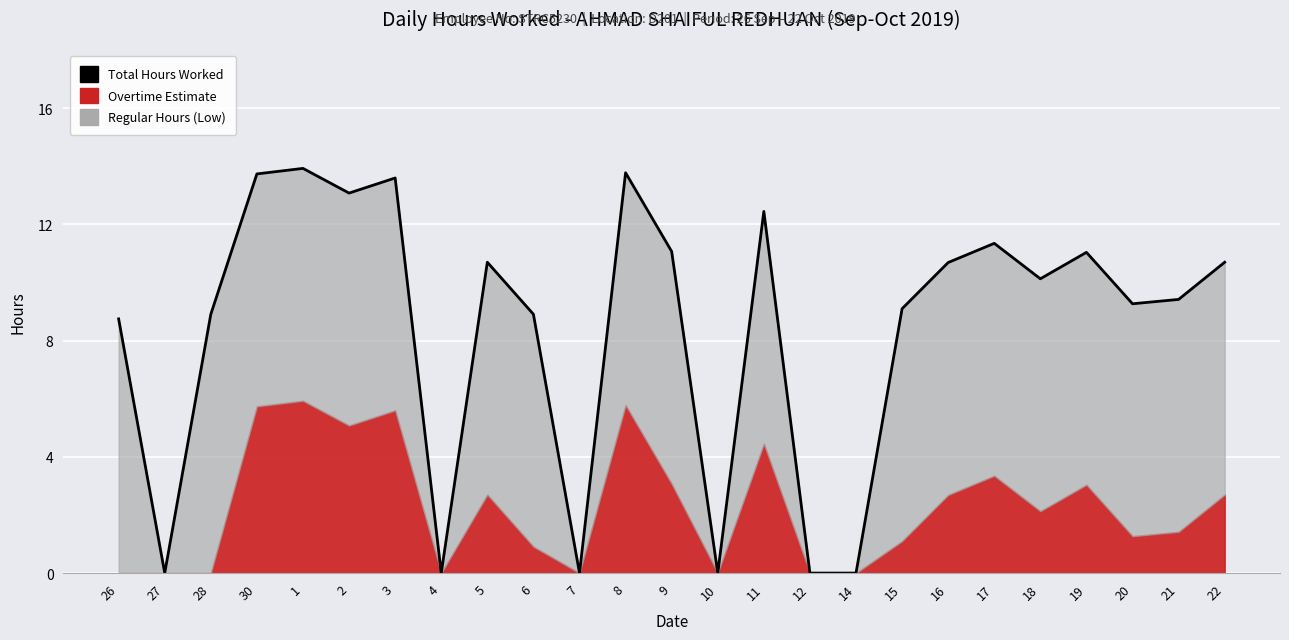

What is the difference between the maximum and minimum values?

13.9